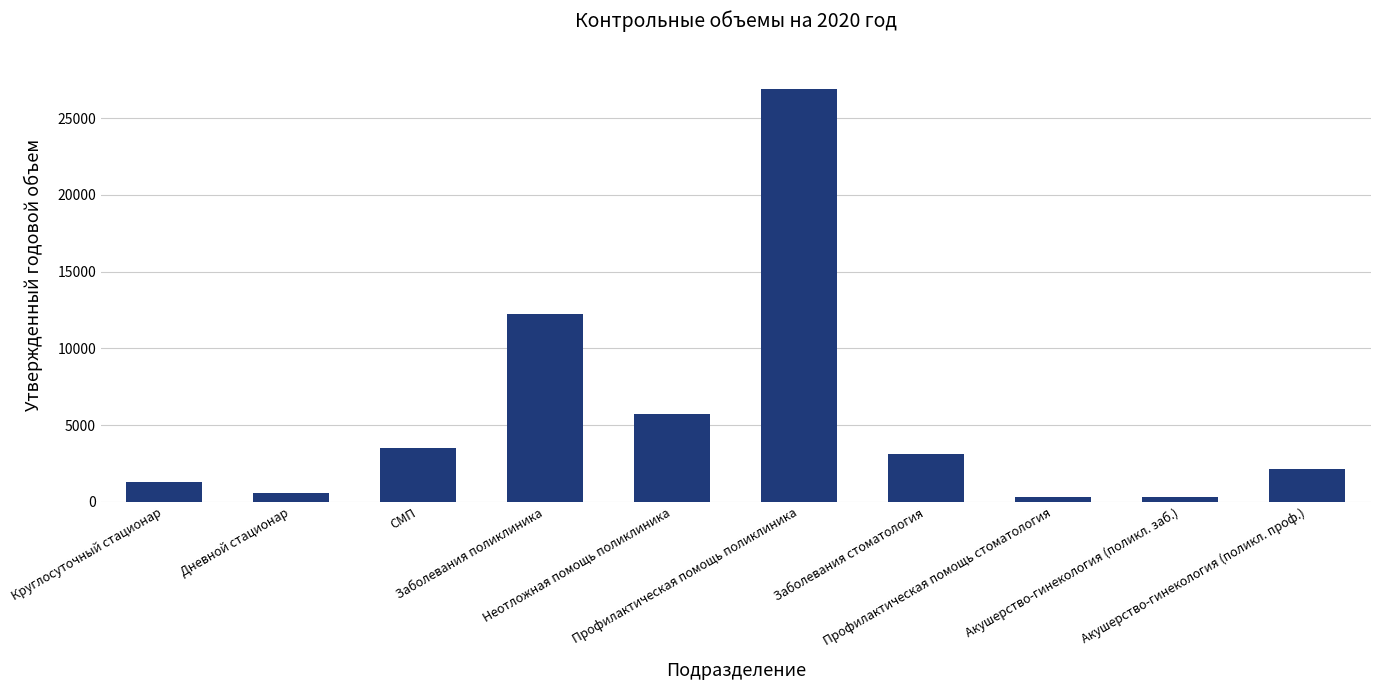

What is the average value?

5602